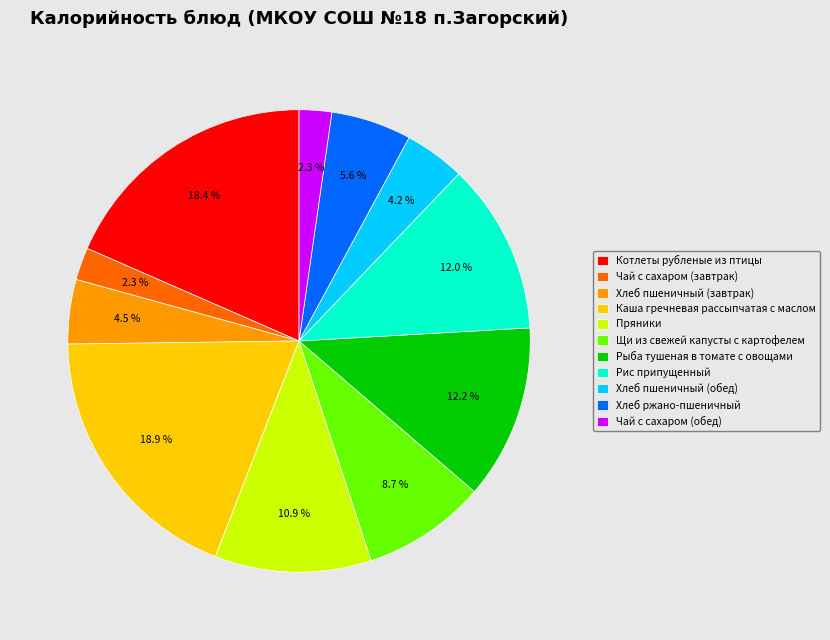

Count the number of slices in the pie.

11